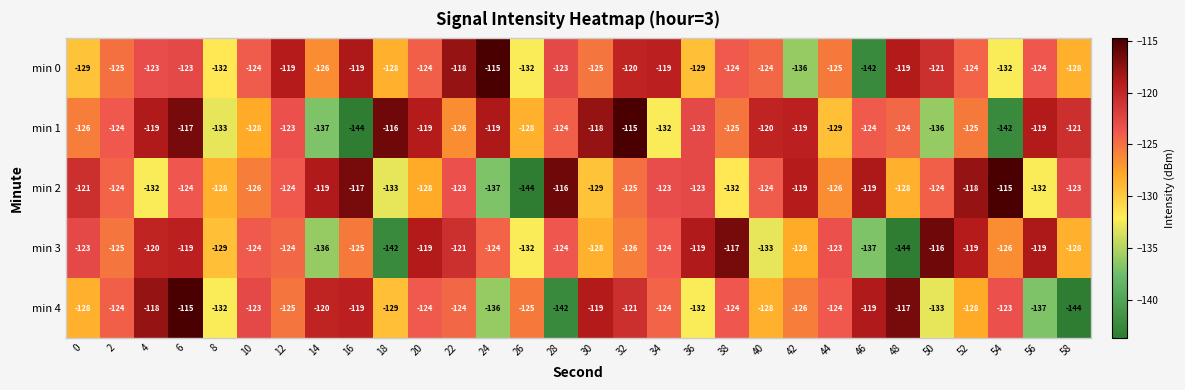

The value of min 1 at 38 is -205. True or false?

False